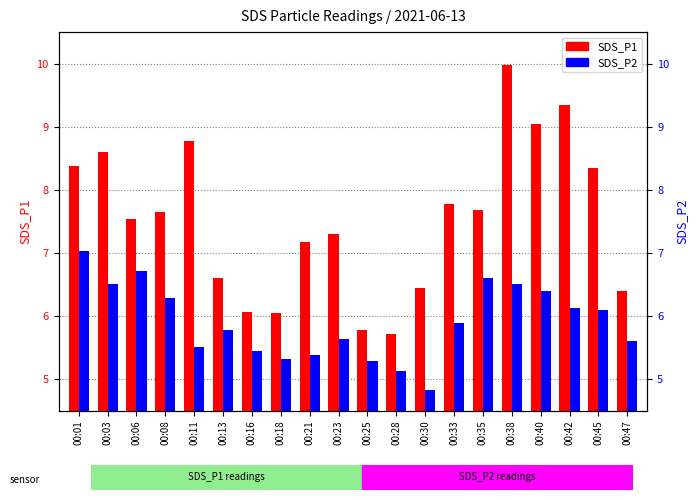

What is the highest value of the SDS_P1 series?

10.0